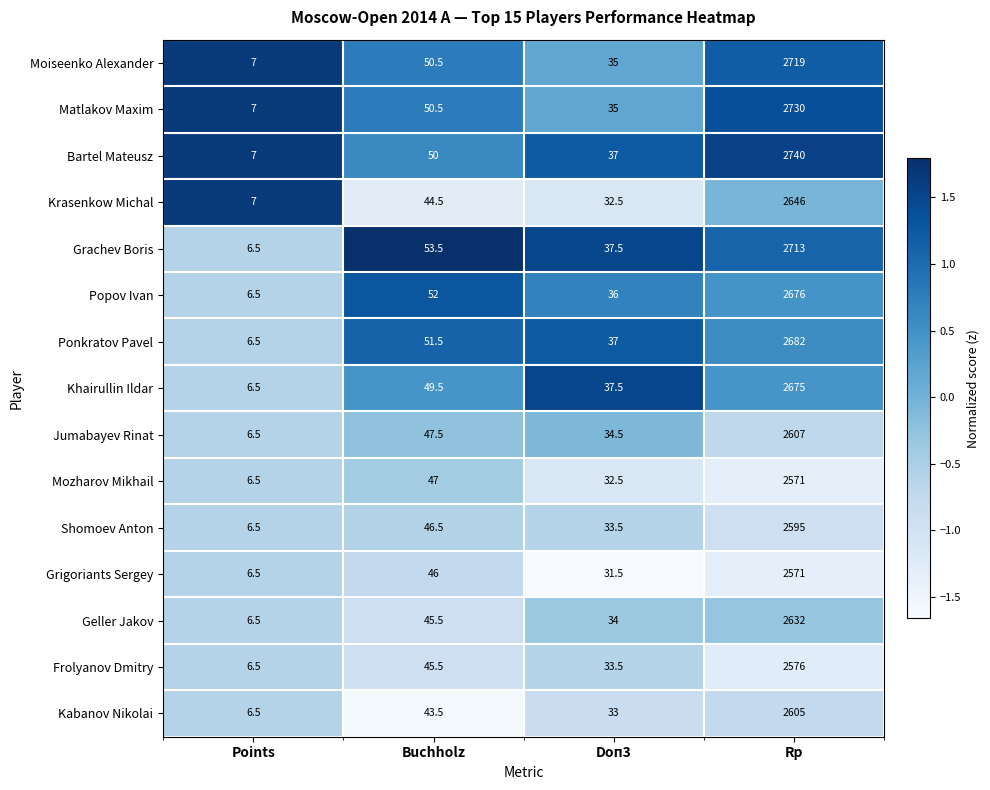

Where is Krasenkow Michal nearest to the value 1326?

Buchholz